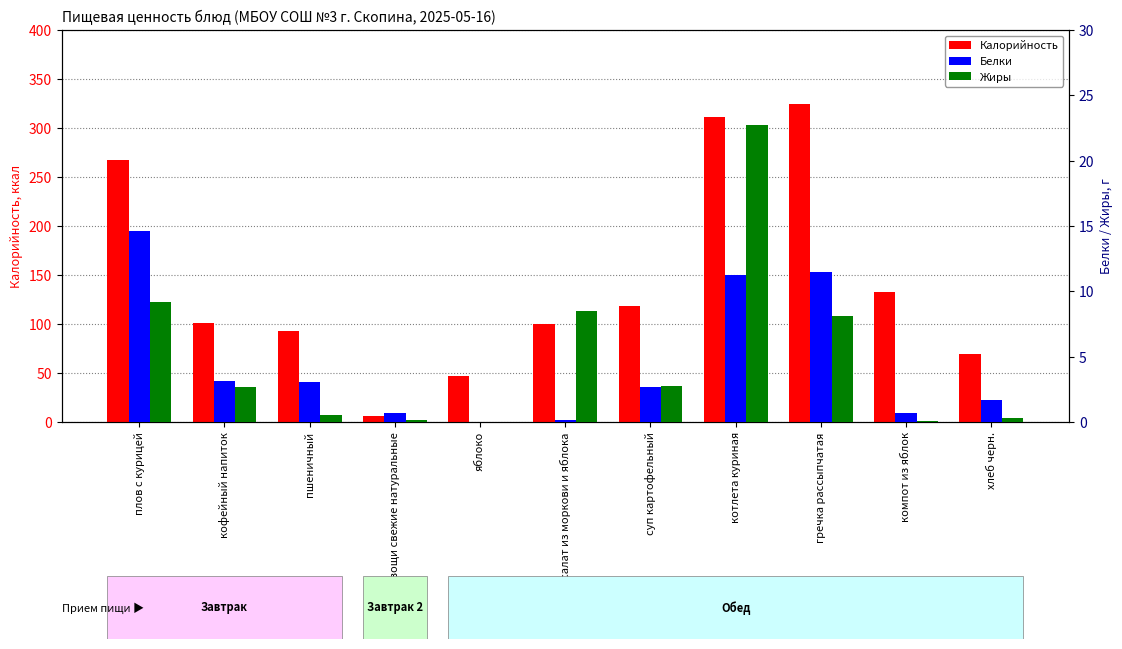

What is the total value across all series at пшеничный?

96.9